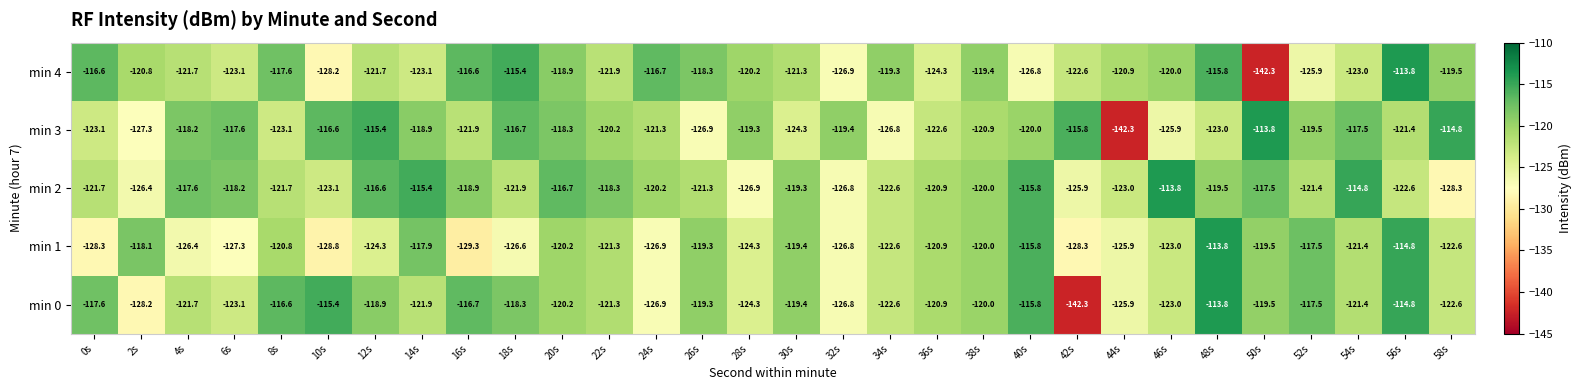

What is the lowest value of the min 2 series?

-128.3